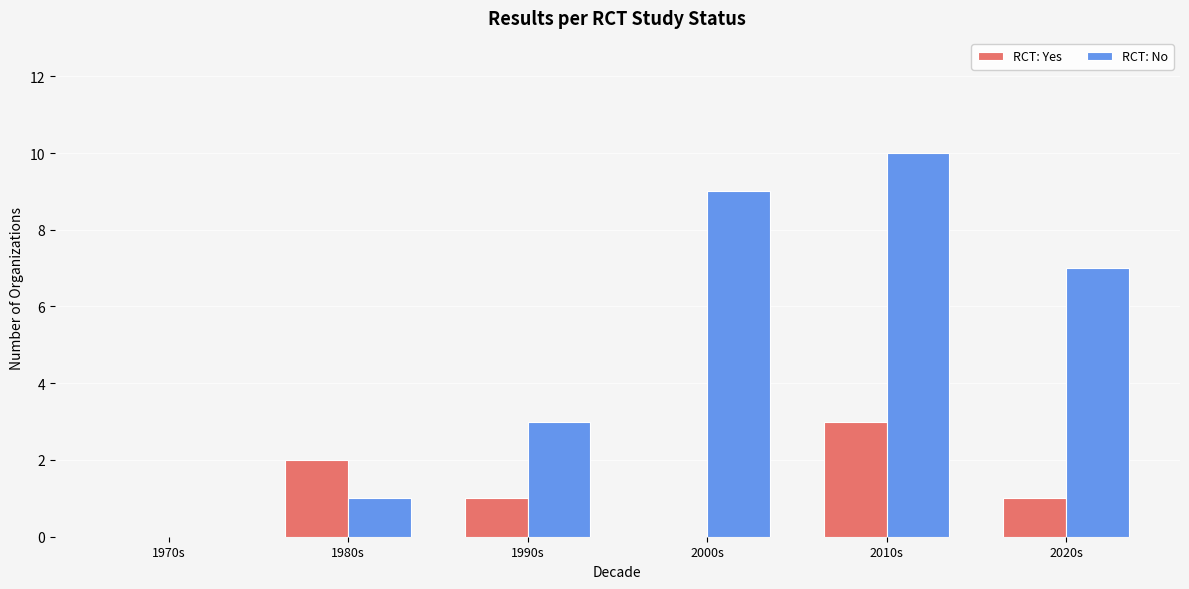

The value of RCT: Yes at 1980s is 2. True or false?

True